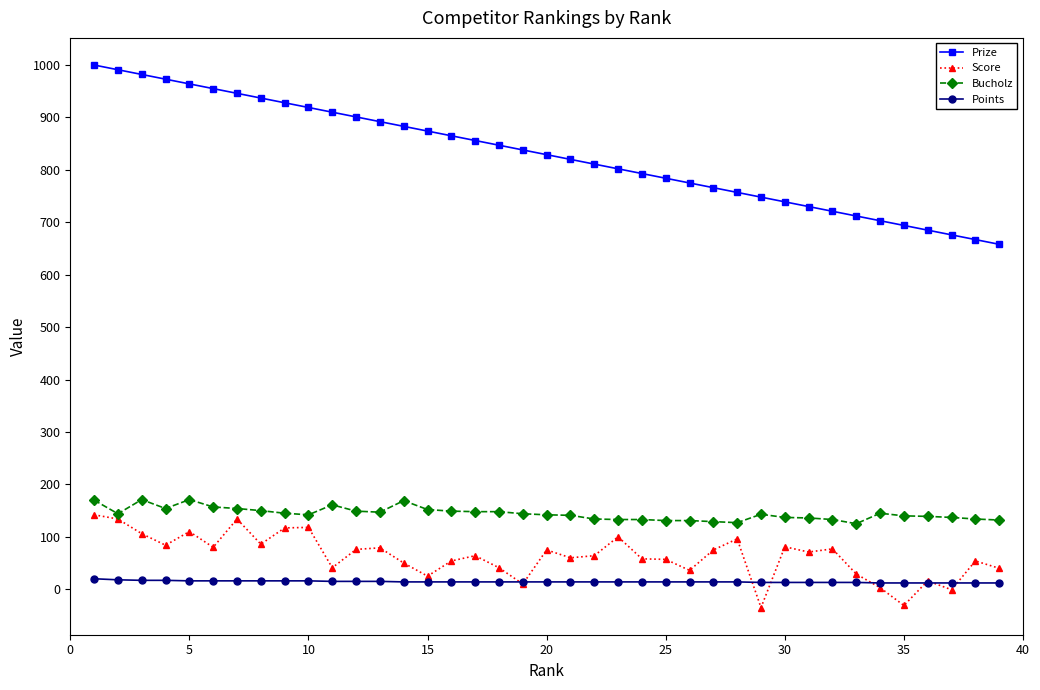

True or false: Prize and Points intersect in this chart.

False